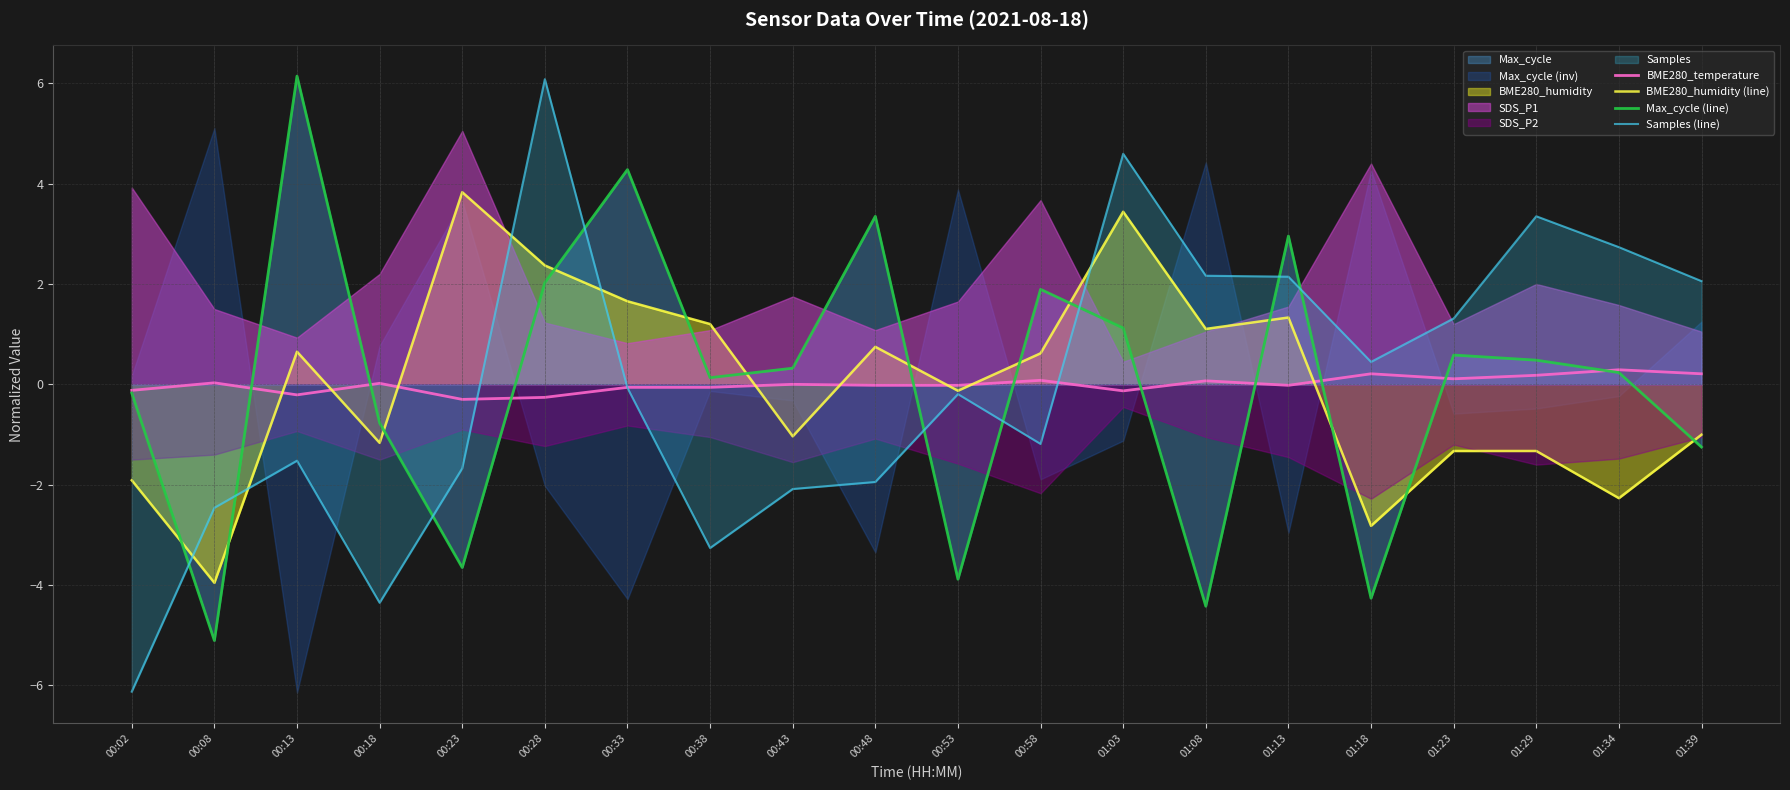

The BME280_humidity (line) series shows -0.6 at 00:43. True or false?

False